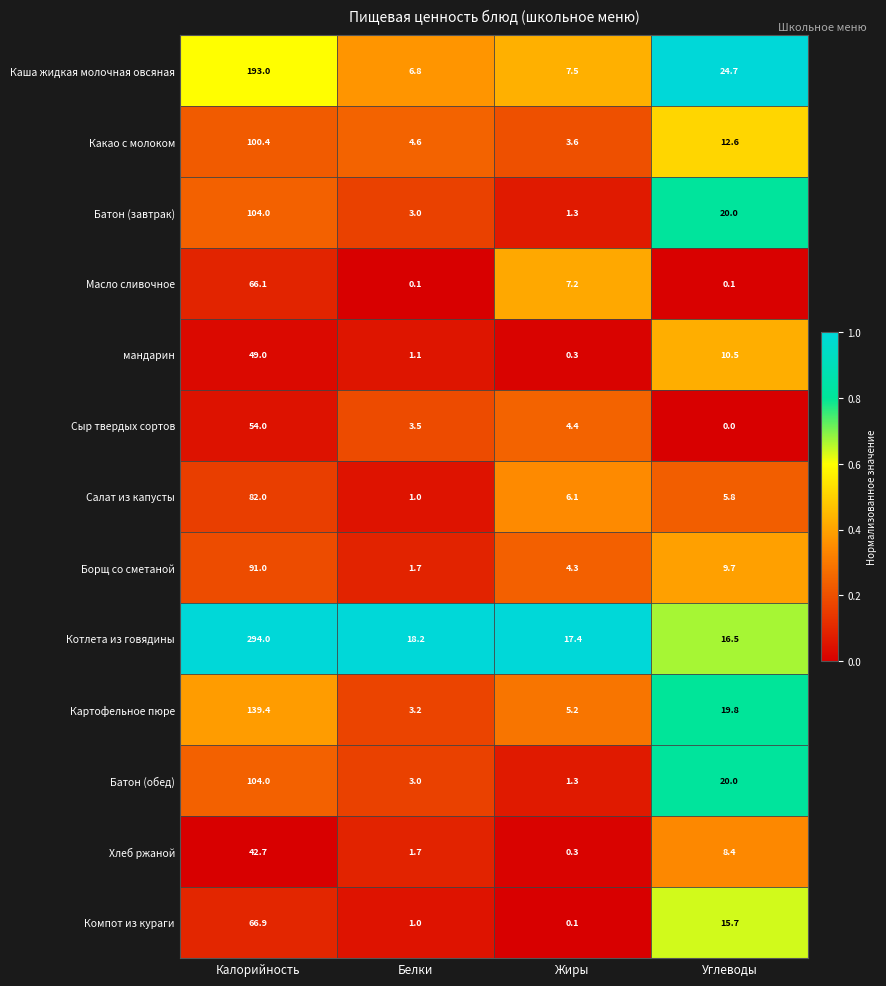

Which series has the largest range (max minus min)?

Котлета из говядины